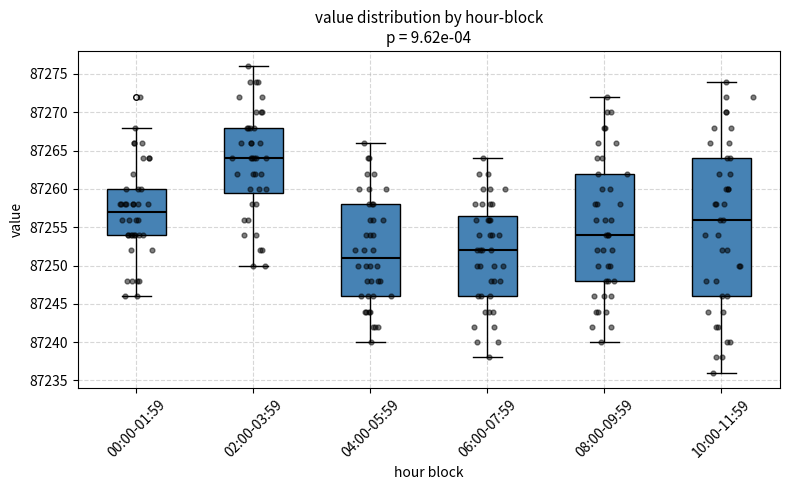

Reading left to right, read every box against the y-axis: the position of its median line, the range the box covers, and the ends of its whiskers. The values are not printed on the chart, so give them approximately, as read against the axis.

00:00-01:59: median 87257.0, box 87254.0 to 87260.0, whiskers 87246.0 to 87268.0
02:00-03:59: median 87264.0, box 87259.5 to 87268.0, whiskers 87250.0 to 87276.0
04:00-05:59: median 87251.0, box 87246.0 to 87258.0, whiskers 87240.0 to 87266.0
06:00-07:59: median 87252.0, box 87246.0 to 87256.5, whiskers 87238.0 to 87264.0
08:00-09:59: median 87254.0, box 87248.0 to 87262.0, whiskers 87240.0 to 87272.0
10:00-11:59: median 87256.0, box 87246.0 to 87264.0, whiskers 87236.0 to 87274.0